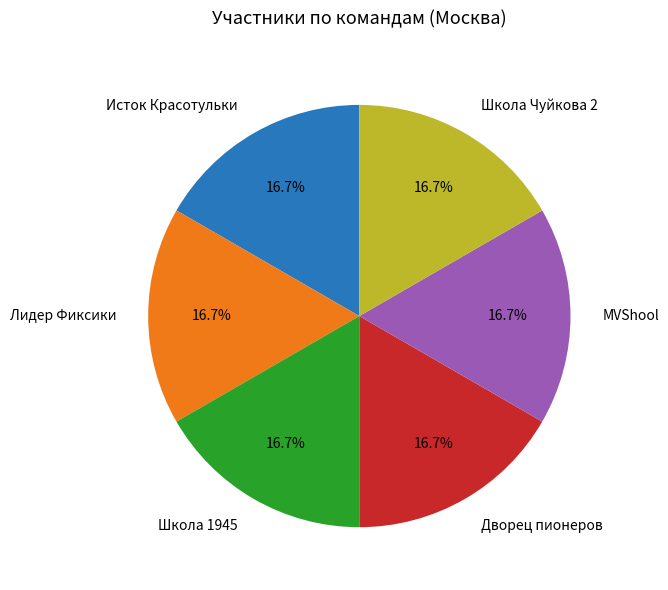

Count the number of slices in the pie.

6